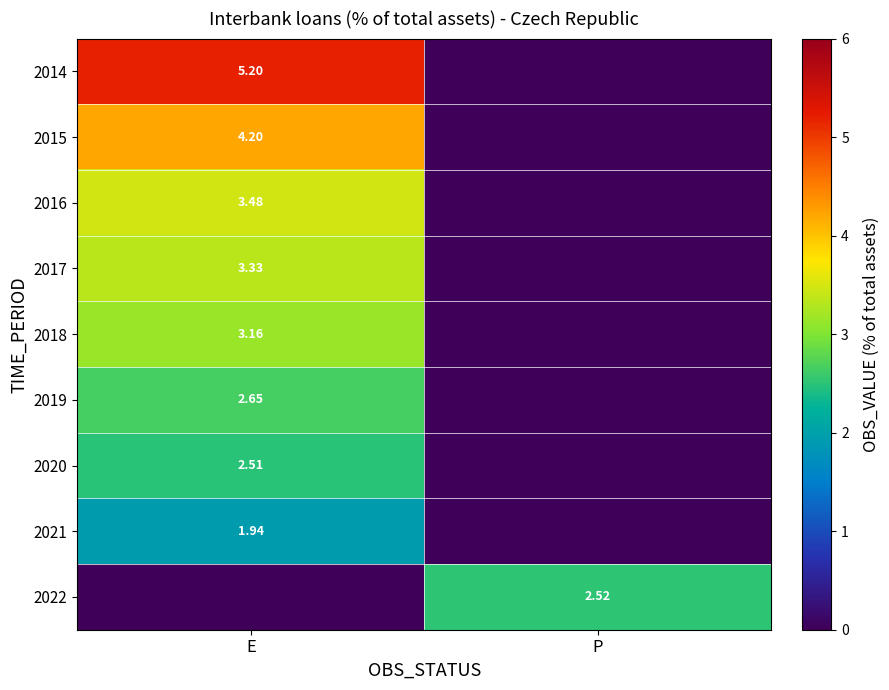

Which series has the largest total across all categories?

2014